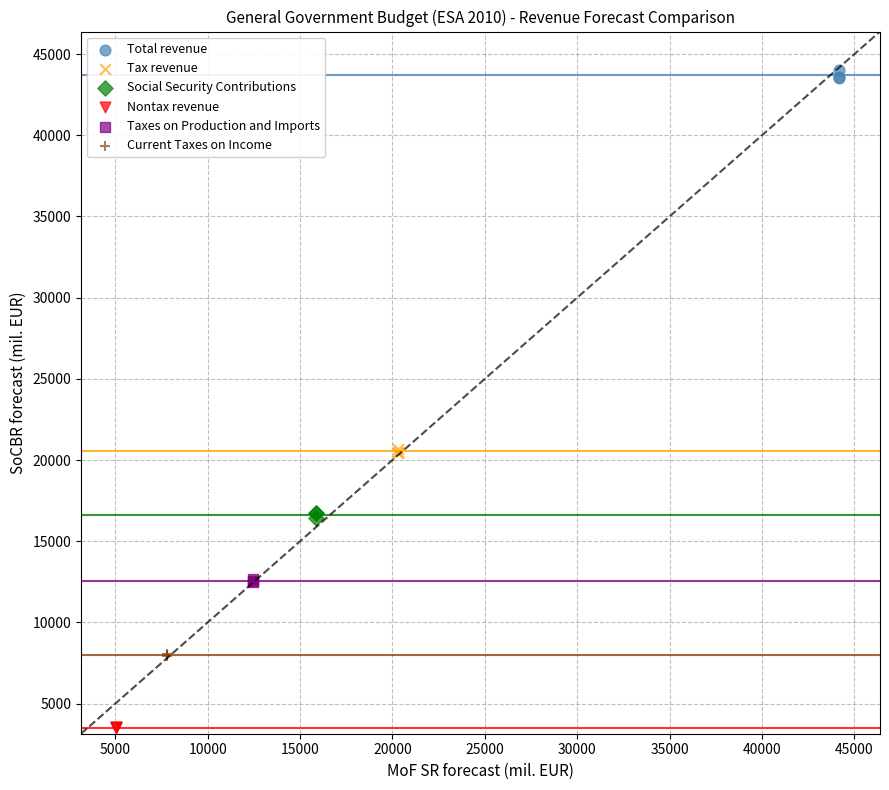

Which series reaches the minimum Y coordinate?

Nontax revenue